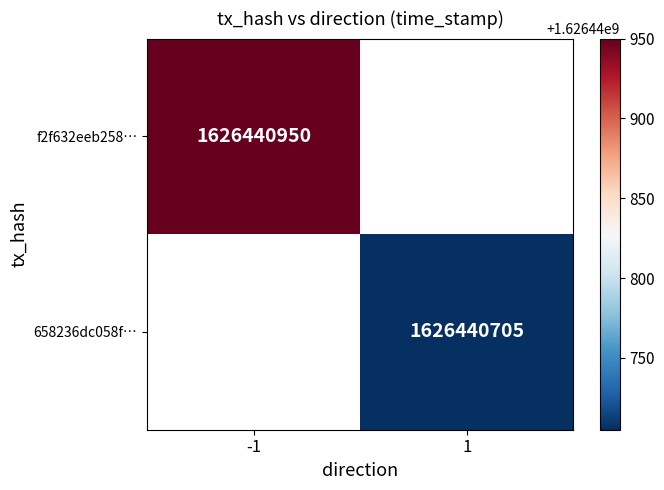

List the series in order of their peak value, lowest first.

658236dc058f7f14fb36cb52bef489305e6ac83, f2f632eeb25876f41daa11cd364c9e1db6f7490